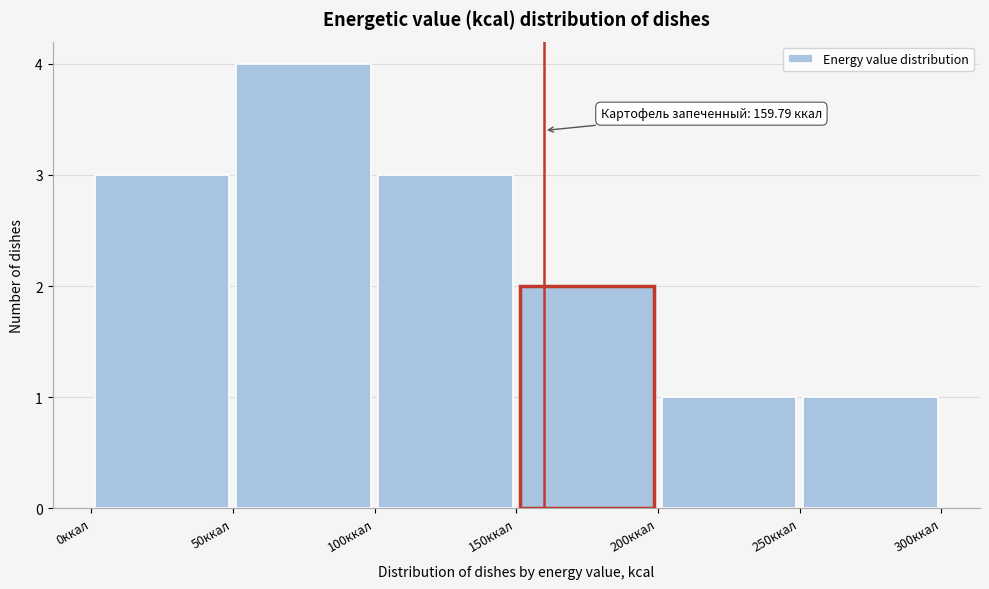

Over which range of the x-axis is the bar tallest?

50 to 100